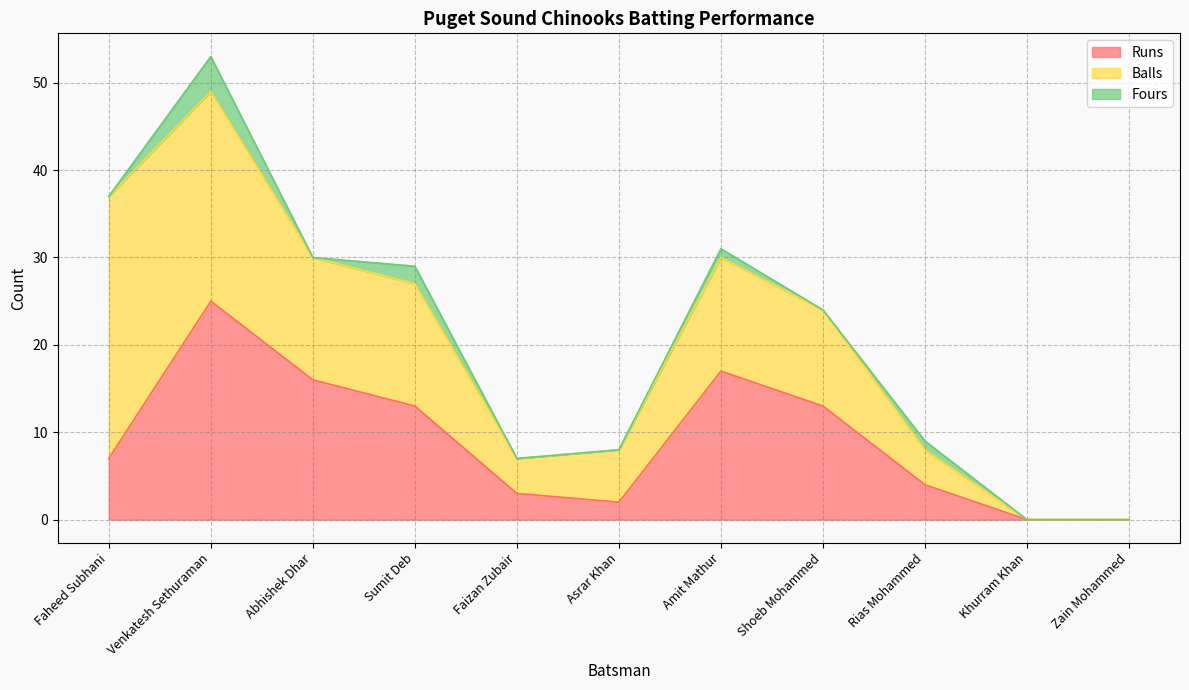

What is the value of the Balls point at the 3rd from the left?

14